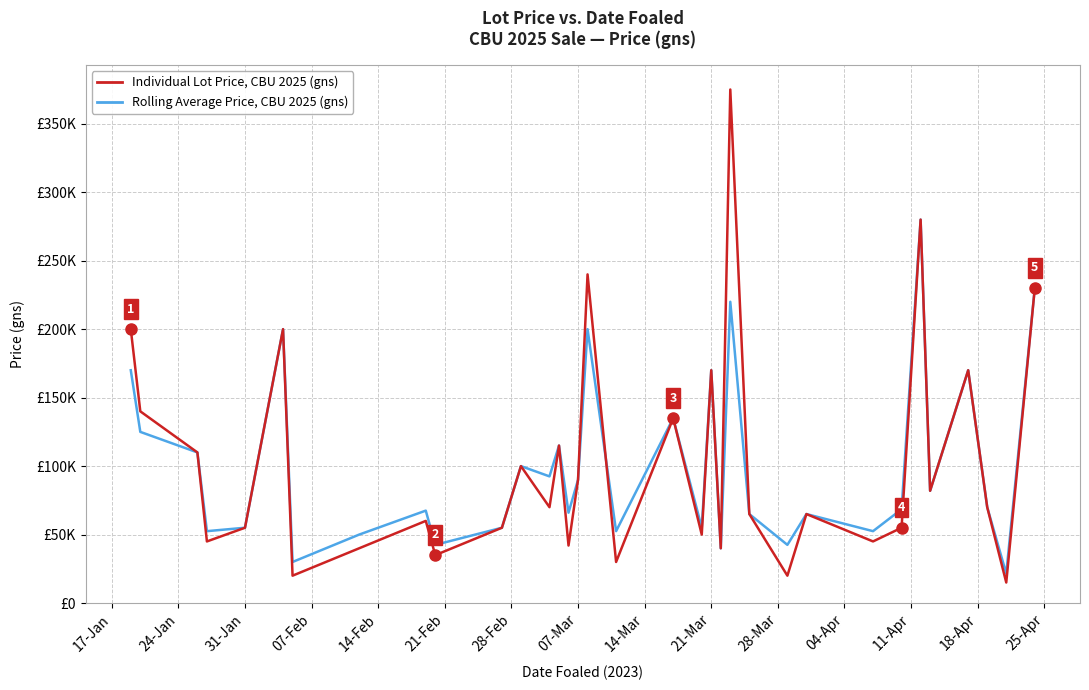

What is the difference between the maximum and minimum values in the Rolling Average Price, CBU 2025 (gns) series?

258500